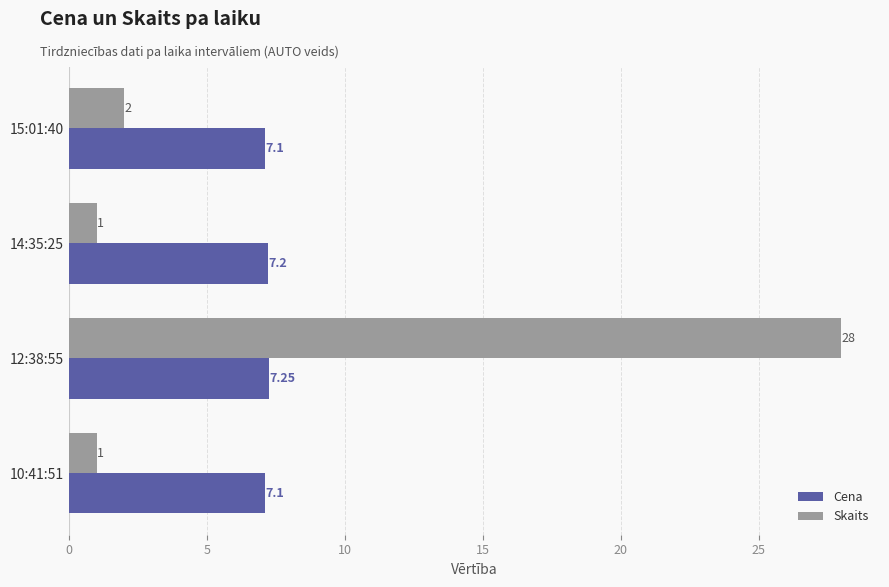

Which series has the largest range (max minus min)?

Skaits